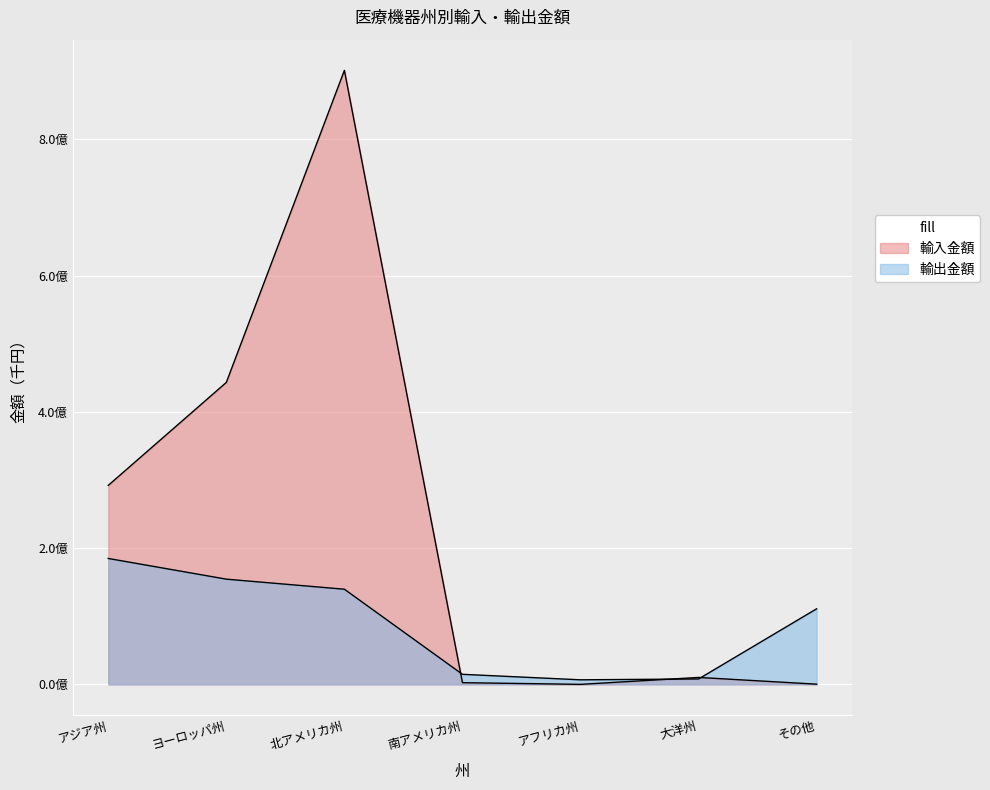

What is the average value of the 輸出金額 series?

88426513